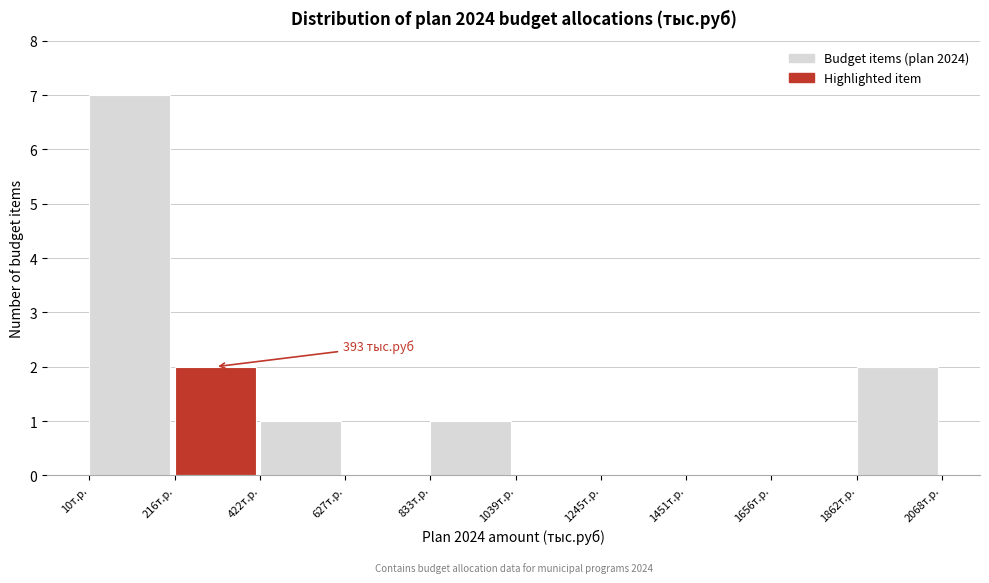

Over which range of the x-axis is the bar tallest?

0 to 200